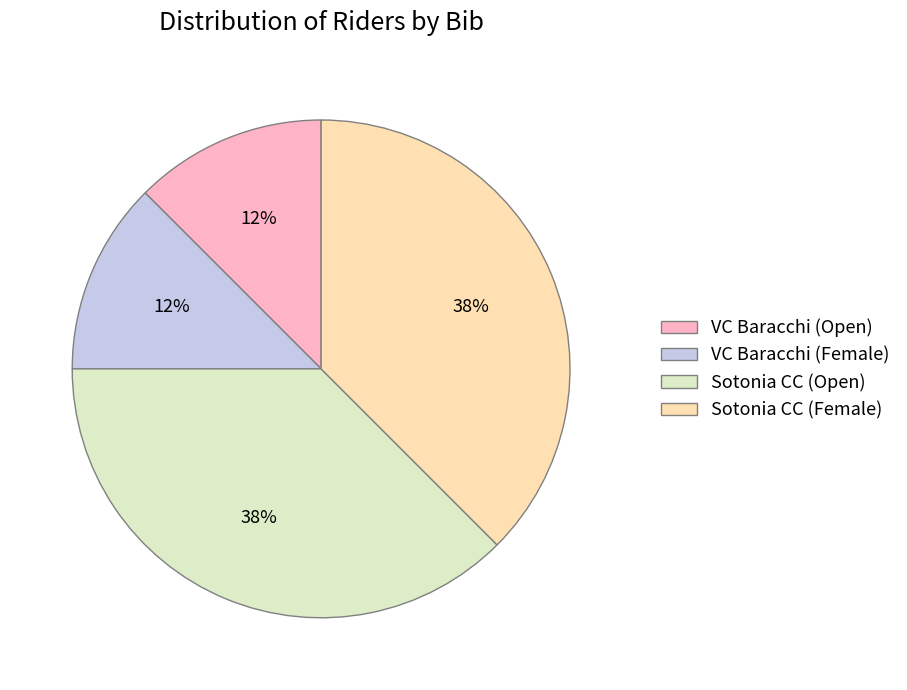

Does any single category account for the majority?

No